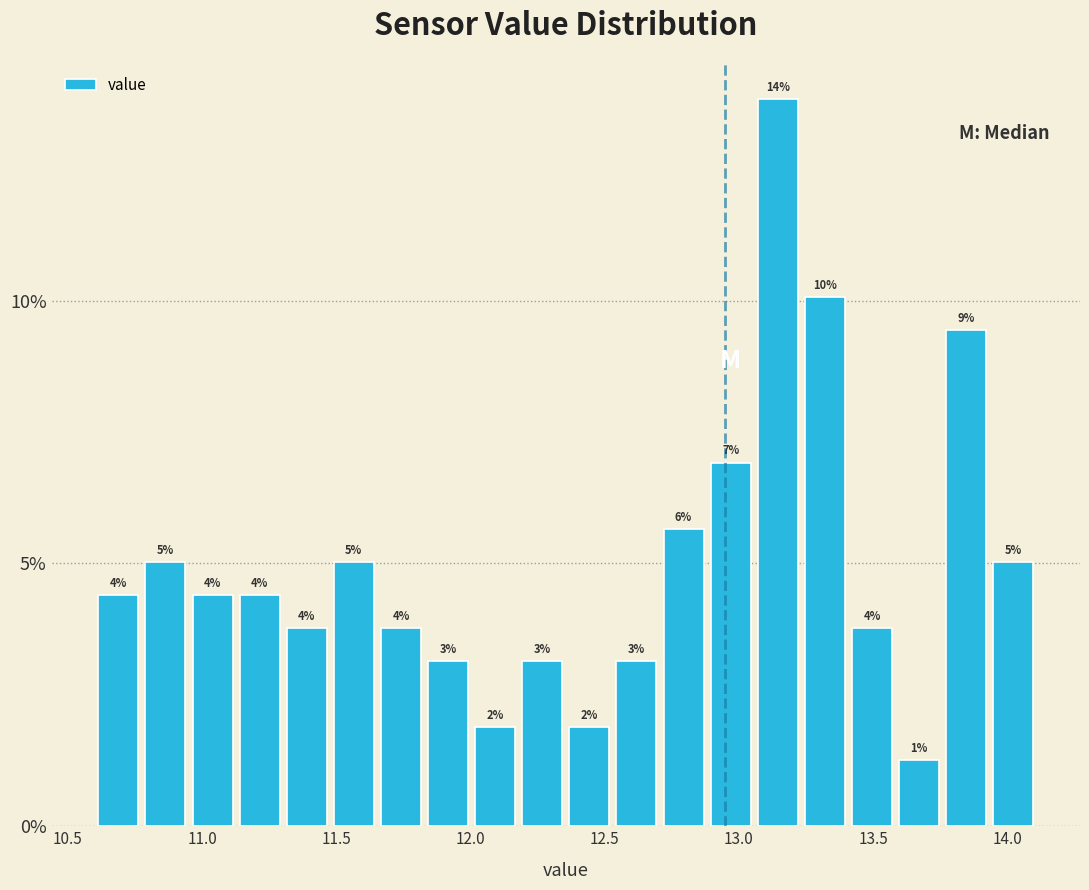

Around what value on the x-axis is the tallest bar? Give the approximate position of its centre, as read against the axis.

13.15